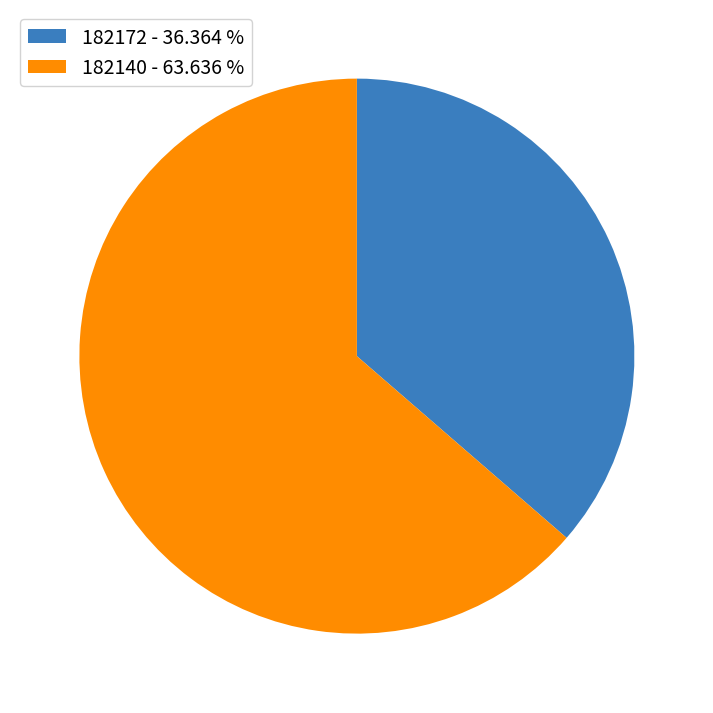

What is the largest slice in the pie chart?

182140